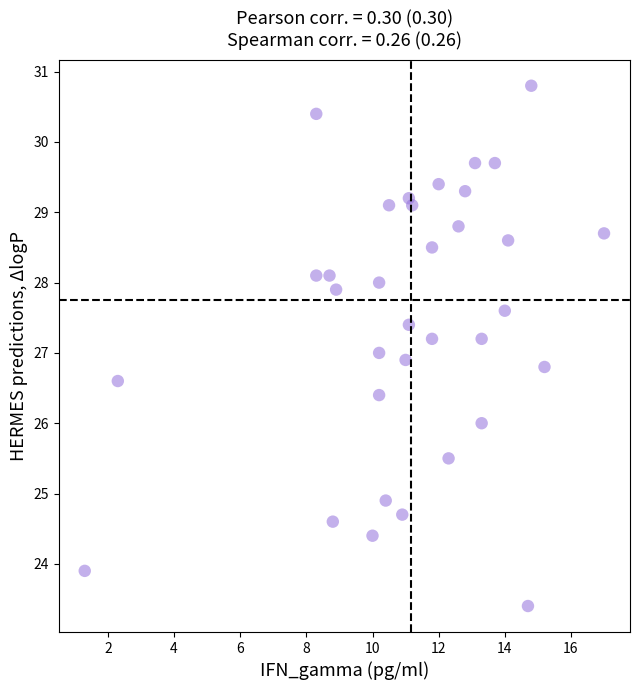

What is the range of X values (max minus min)?

15.7